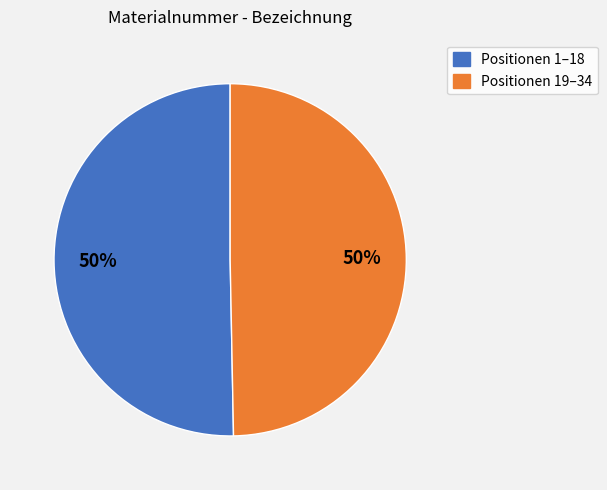

To the nearest percent, what is the average slice percentage?

50%